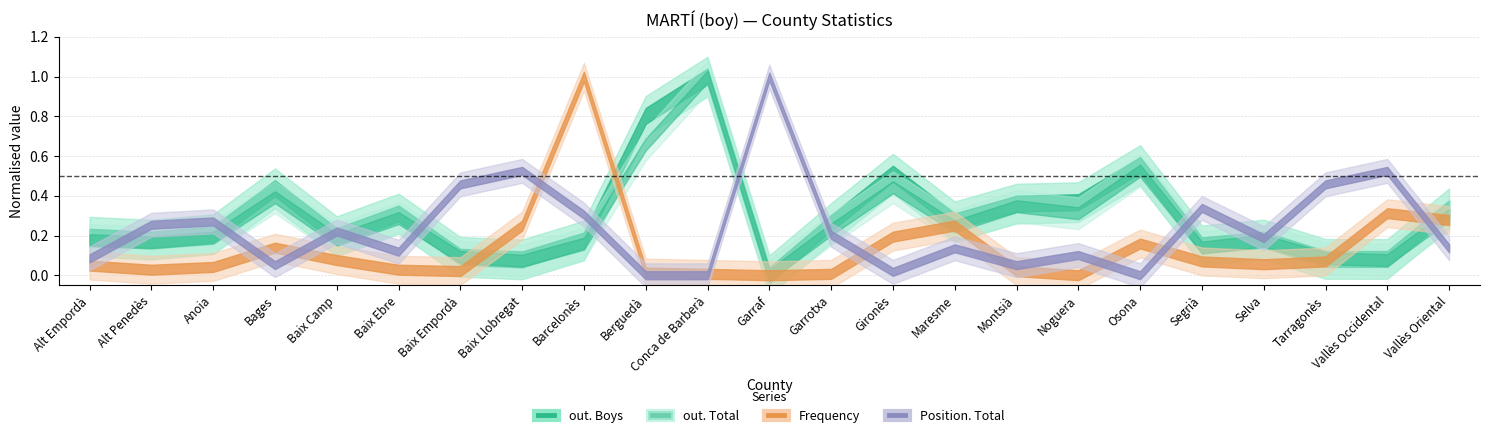

True or false: out. Boys and Position. Total cross at least once.

False